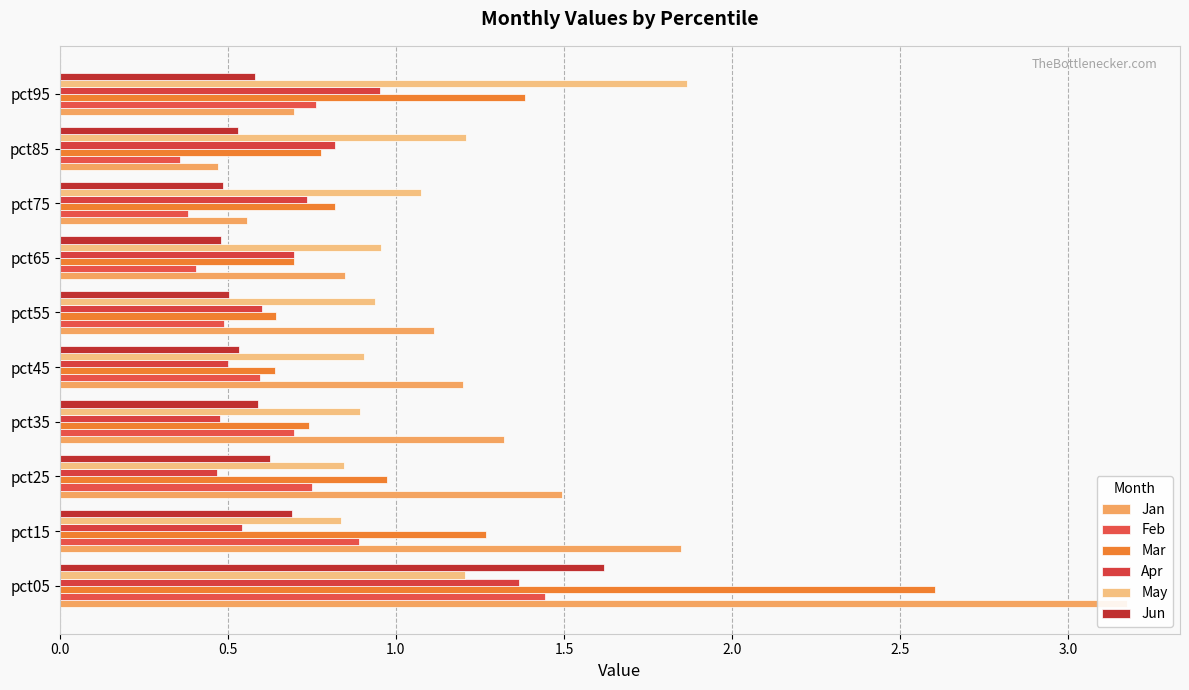

What is the value of the May bar at the 4th from the left?

0.9